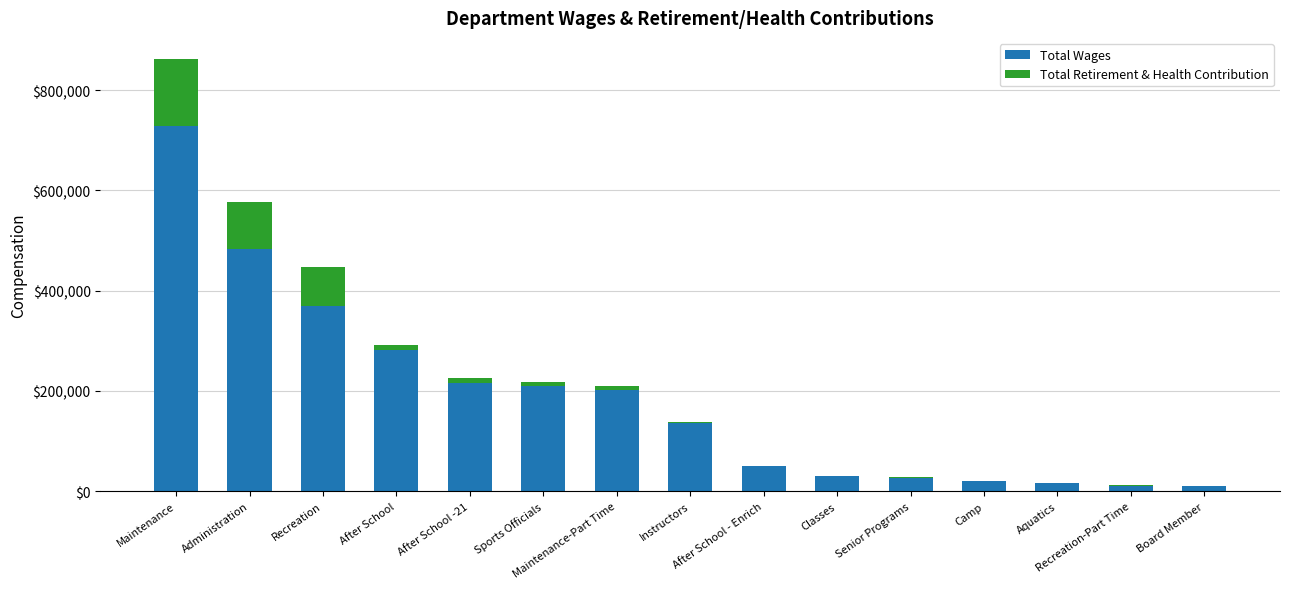

Are the bars horizontal?

No